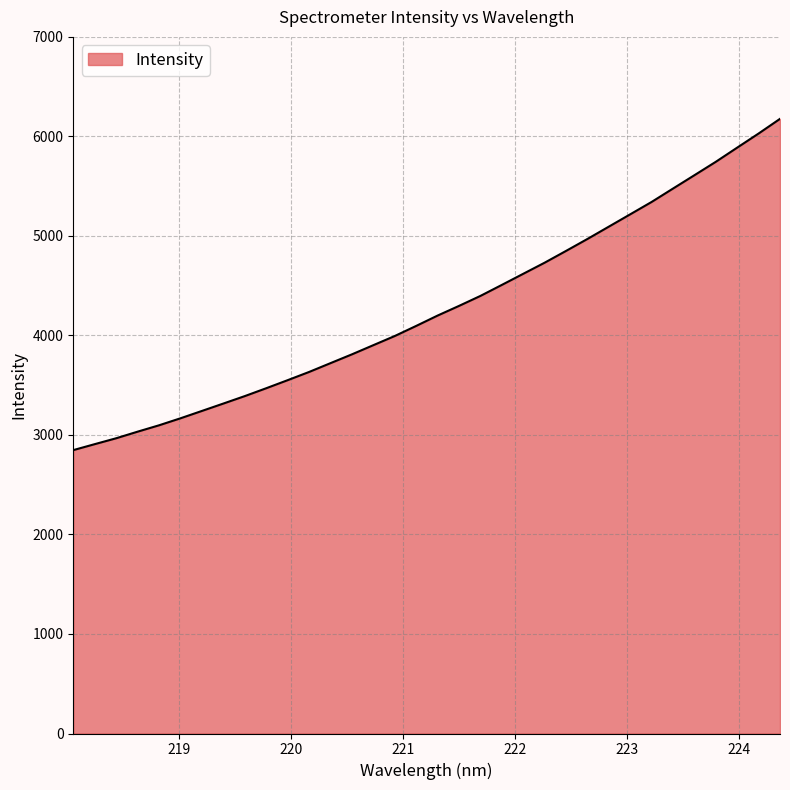

What is the smallest value displayed?

2847.7